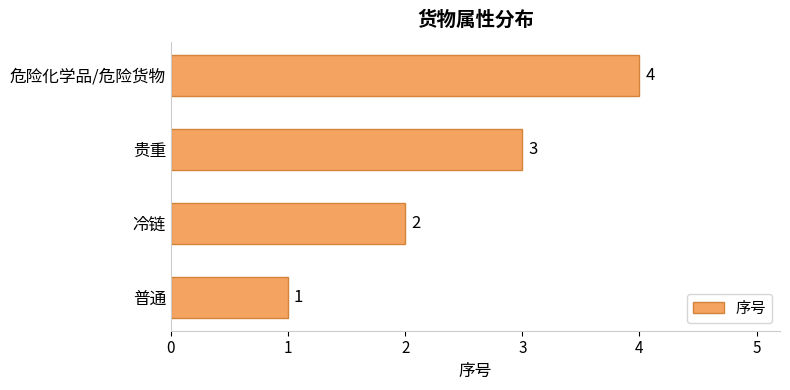

Which label corresponds to the largest value in the chart?

危险化学品/危险货物